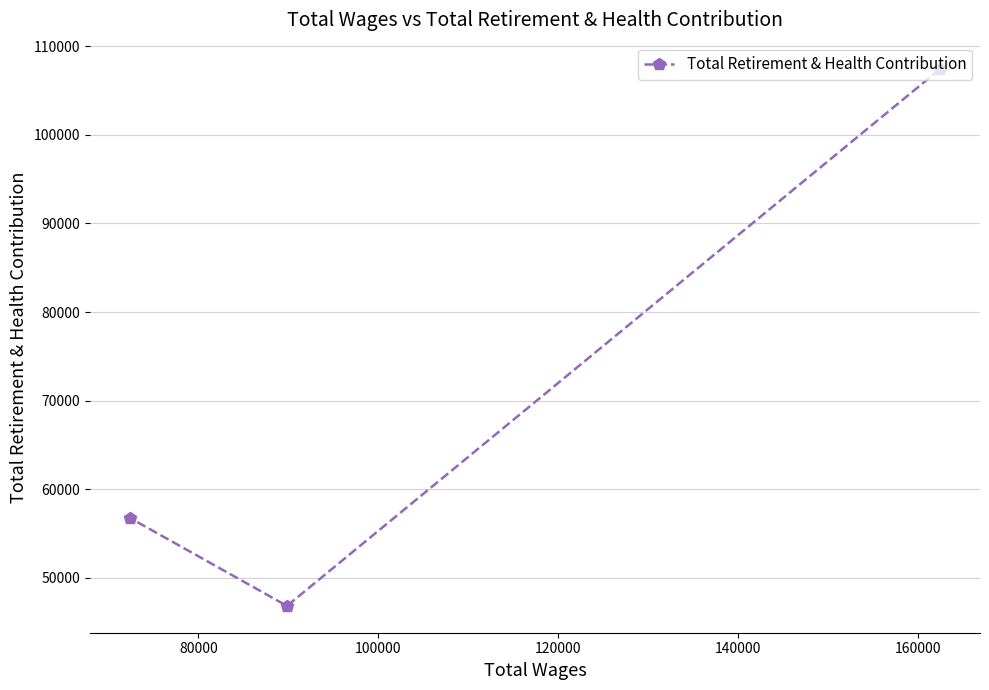

What is the difference between the maximum and second lowest values?

50613